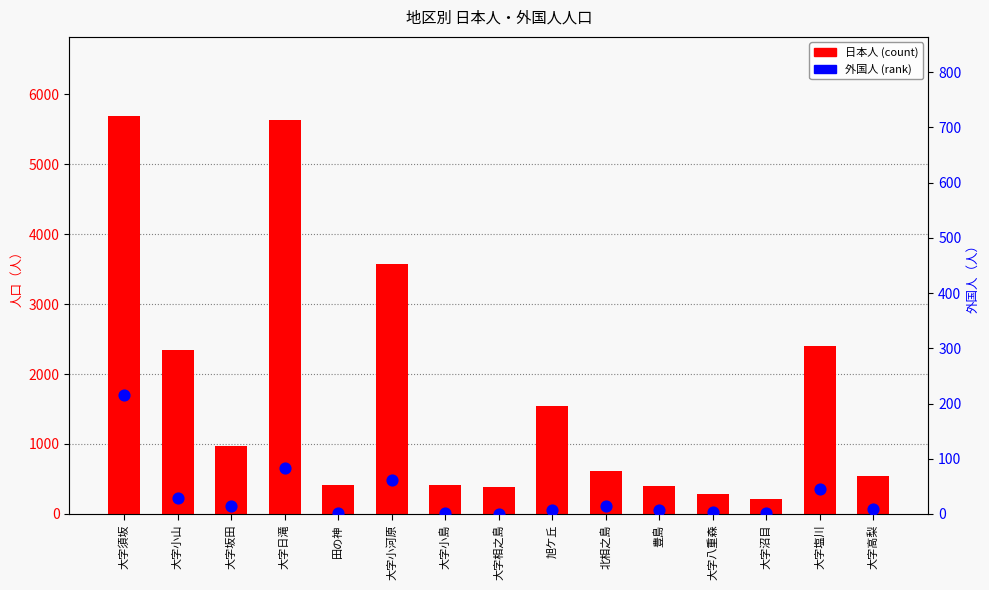

Which series has the largest total across all categories?

日本人